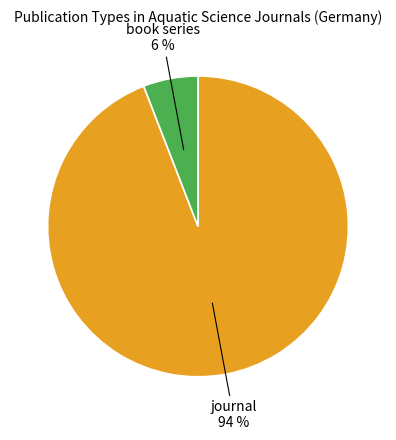

To the nearest percent, what is the difference between the largest and smallest slice percentages?

88%